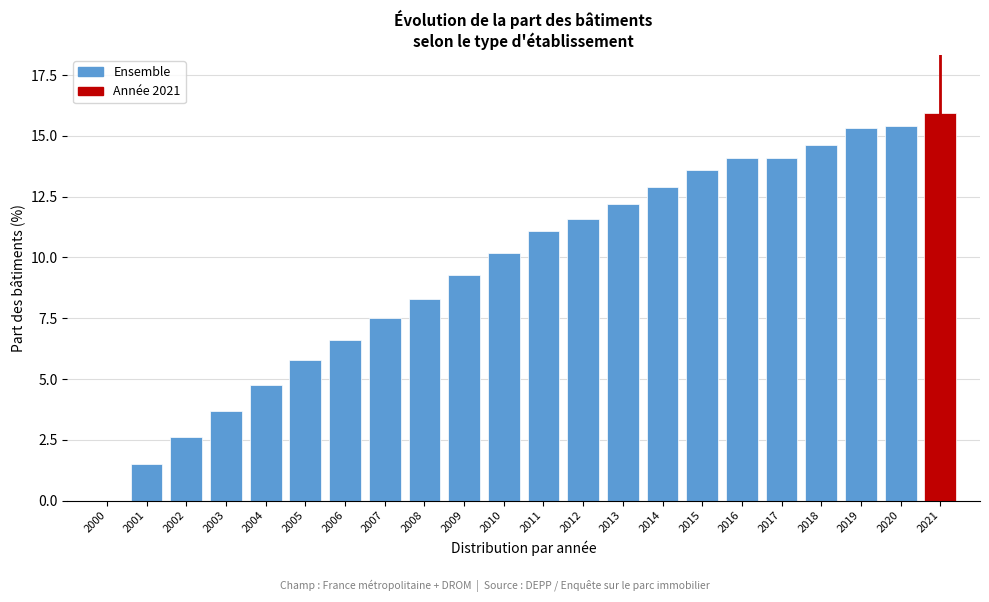

Reading left to right, extract all data points from this chart.

2000=0.0	2001=1.5	2002=2.6	2003=3.7	2004=4.8	2005=5.8	2006=6.6	2007=7.5	2008=8.3	2009=9.3	2010=10.2	2011=11.1	2012=11.6	2013=12.2	2014=12.9	2015=13.6	2016=14.1	2017=14.1	2018=14.6	2019=15.3	2020=15.4	2021=15.9